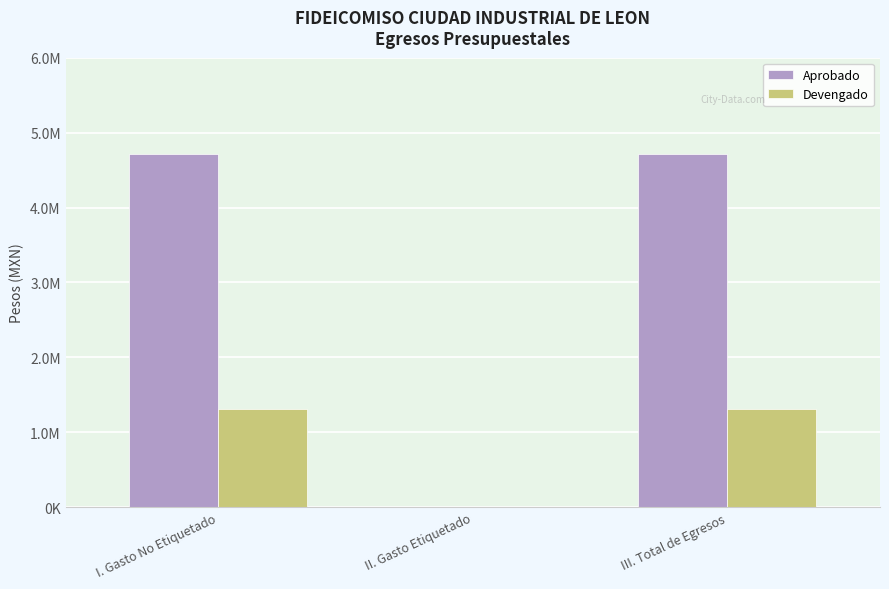

Rank the series by their average value, from lowest to highest.

Devengado, Aprobado